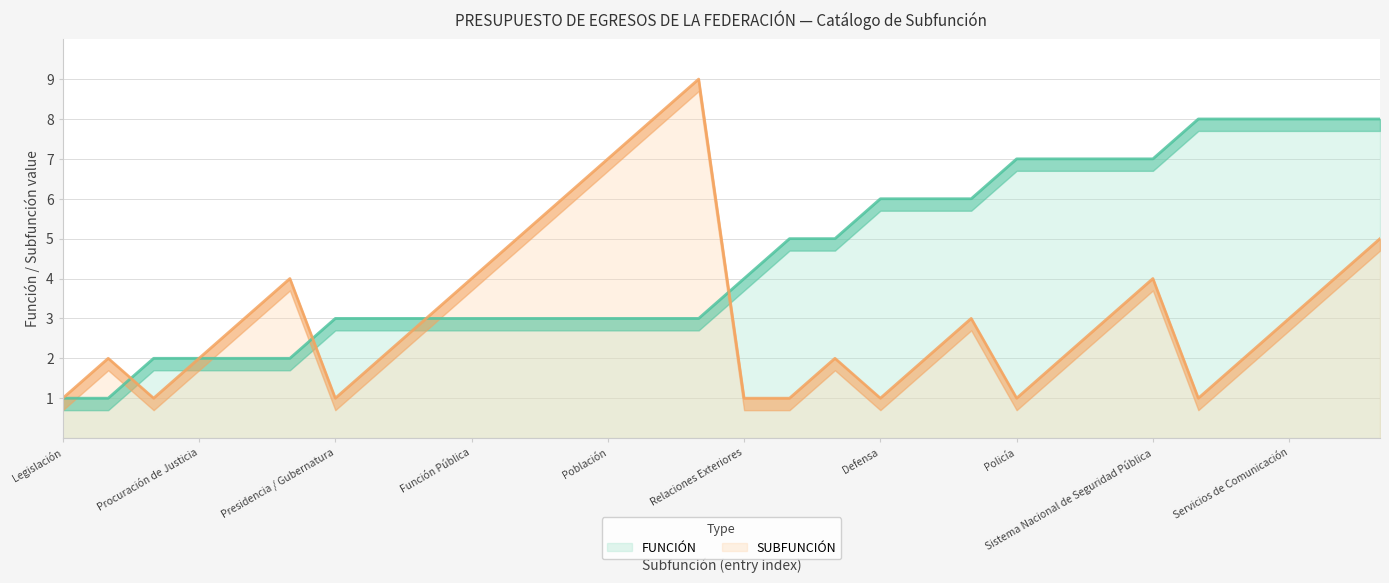

Rank the series by their maximum value, from lowest to highest.

FUNCIÓN, SUBFUNCIÓN